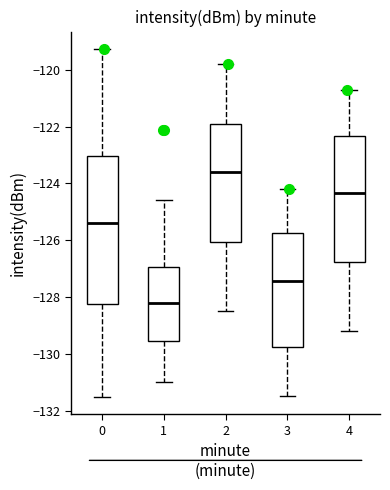

Reading left to right, read every box against the y-axis: the position of its median line, the range the box covers, and the ends of its whiskers. The values are not printed on the chart, so give them approximately, as read against the axis.

0: median -125.4, box -128.2 to -123.0, whiskers -131.6 to -119.2
1: median -128.2, box -129.6 to -127.0, whiskers -131.0 to -124.6
2: median -123.6, box -126.0 to -122.0, whiskers -128.4 to -119.8
3: median -127.4, box -129.8 to -125.8, whiskers -131.4 to -124.2
4: median -124.4, box -126.8 to -122.4, whiskers -129.2 to -120.6